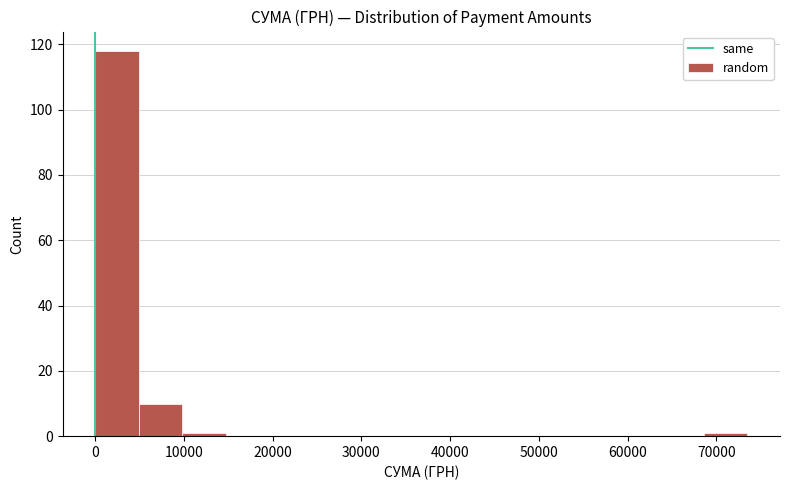

Which range on the x-axis has the tallest bar?

0 to 5000